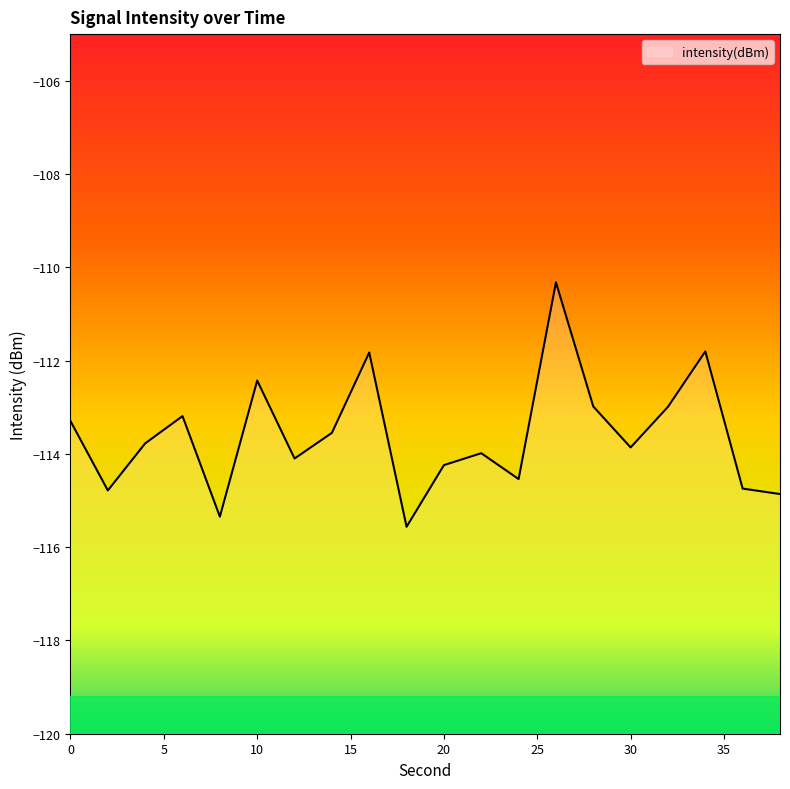

Reading left to right, what are all the values shown in this chart?

-113.3	-114.8	-113.8	-113.2	-115.3	-112.4	-114.1	-113.5	-111.8	-115.6	-114.2	-114.0	-114.5	-110.3	-113.0	-113.9	-113.0	-111.8	-114.7	-114.9